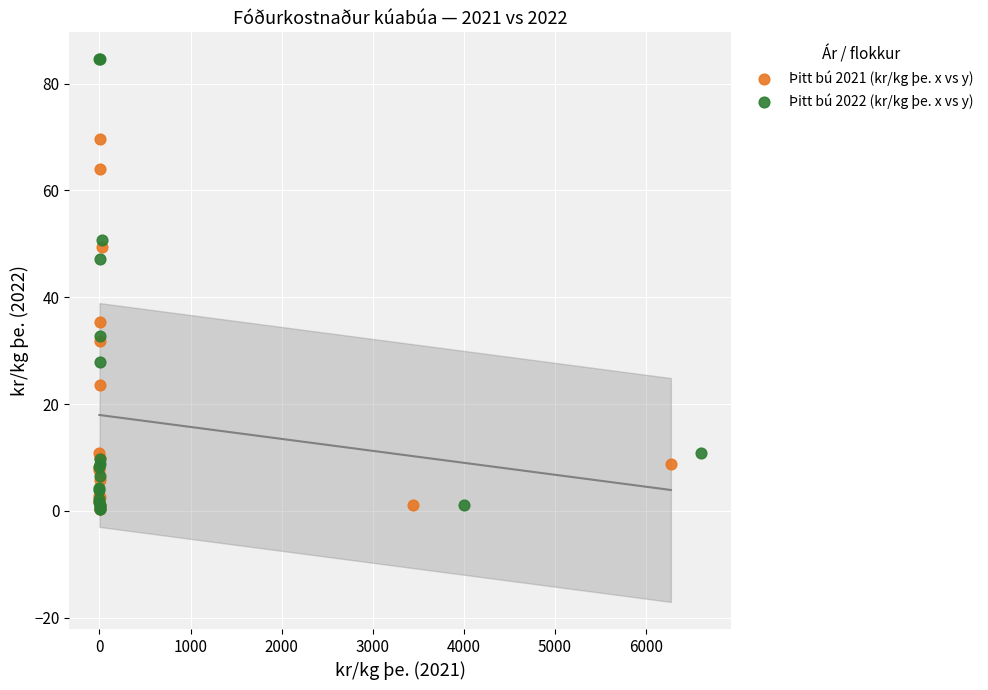

Which series contains the highest Y value?

Þitt bú 2022 (kr/kg þe. x vs y)